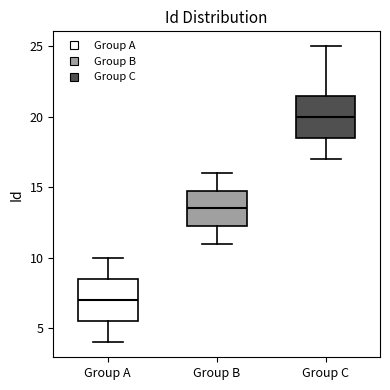

Reading left to right, transcribe this box plot: for each box, give where its median line is, the range the box spans, and where its two whiskers end, as read against the y-axis. The values are not printed on the chart, so give them approximately, as read against the axis.

Group A: median 7.0, box 5.5 to 8.5, whiskers 4.0 to 10.0
Group B: median 13.5, box 12.5 to 15.0, whiskers 11.0 to 16.0
Group C: median 20.0, box 18.5 to 21.5, whiskers 17.0 to 25.0